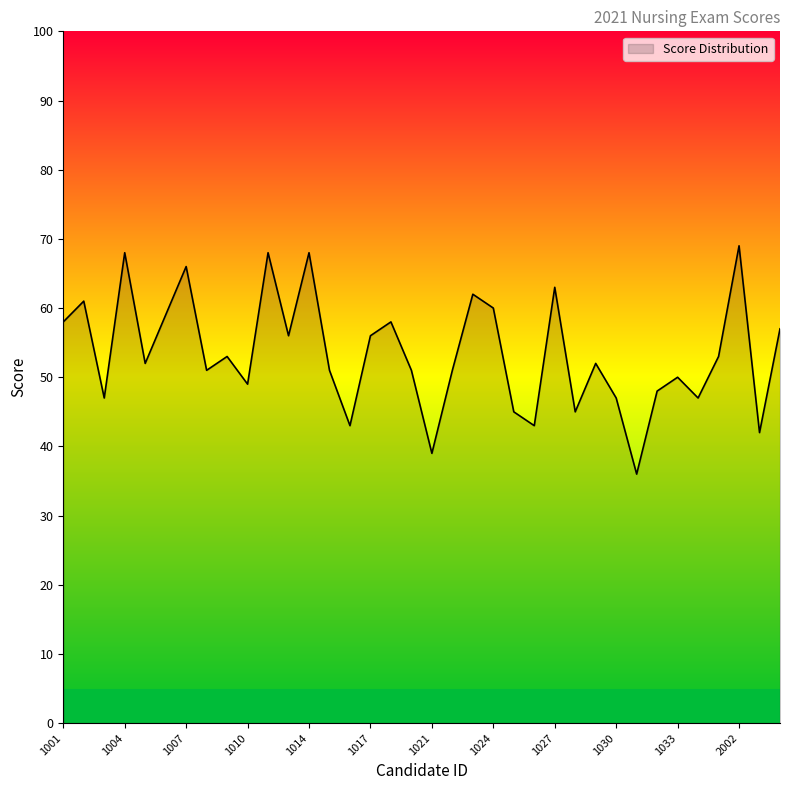

What is the smallest value displayed?

36